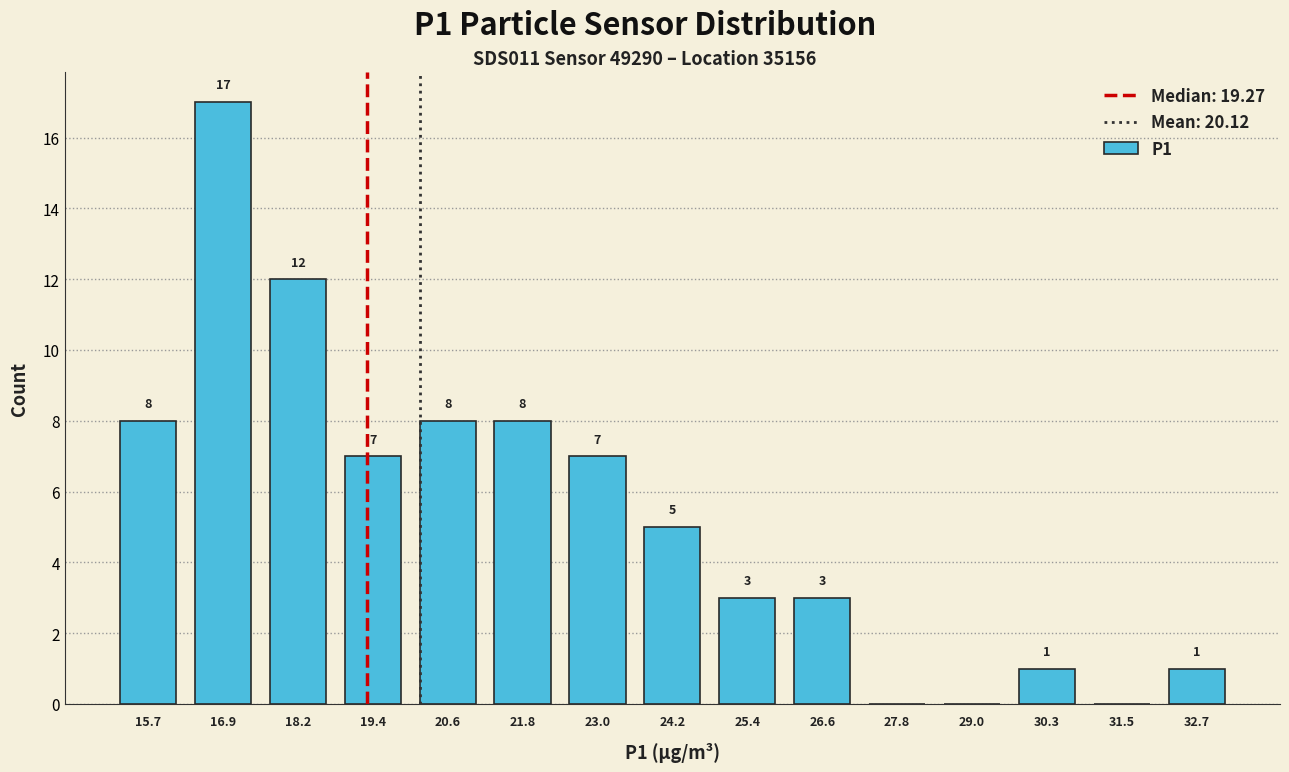

Over which range of the x-axis is the bar tallest?

16.4 to 17.6